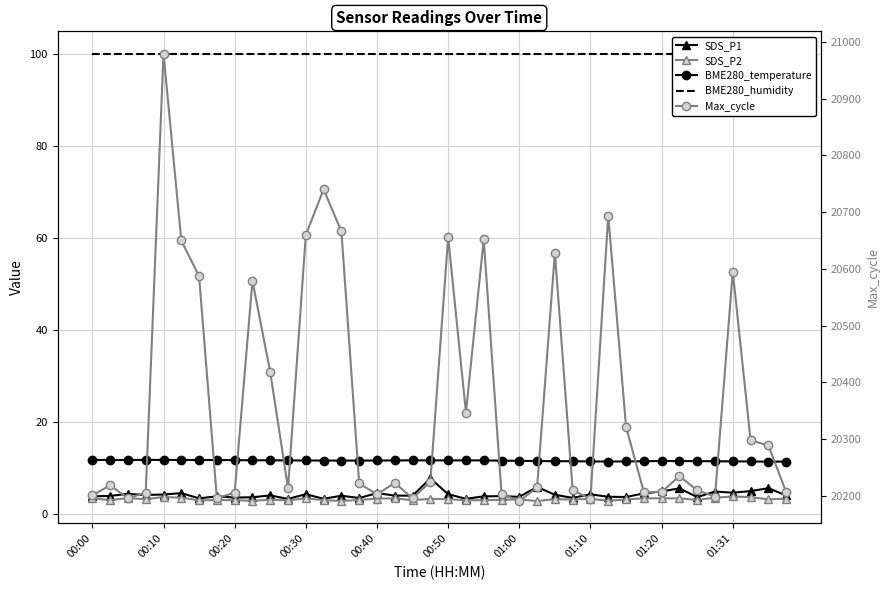

True or false: BME280_humidity and SDS_P2 intersect in this chart.

False